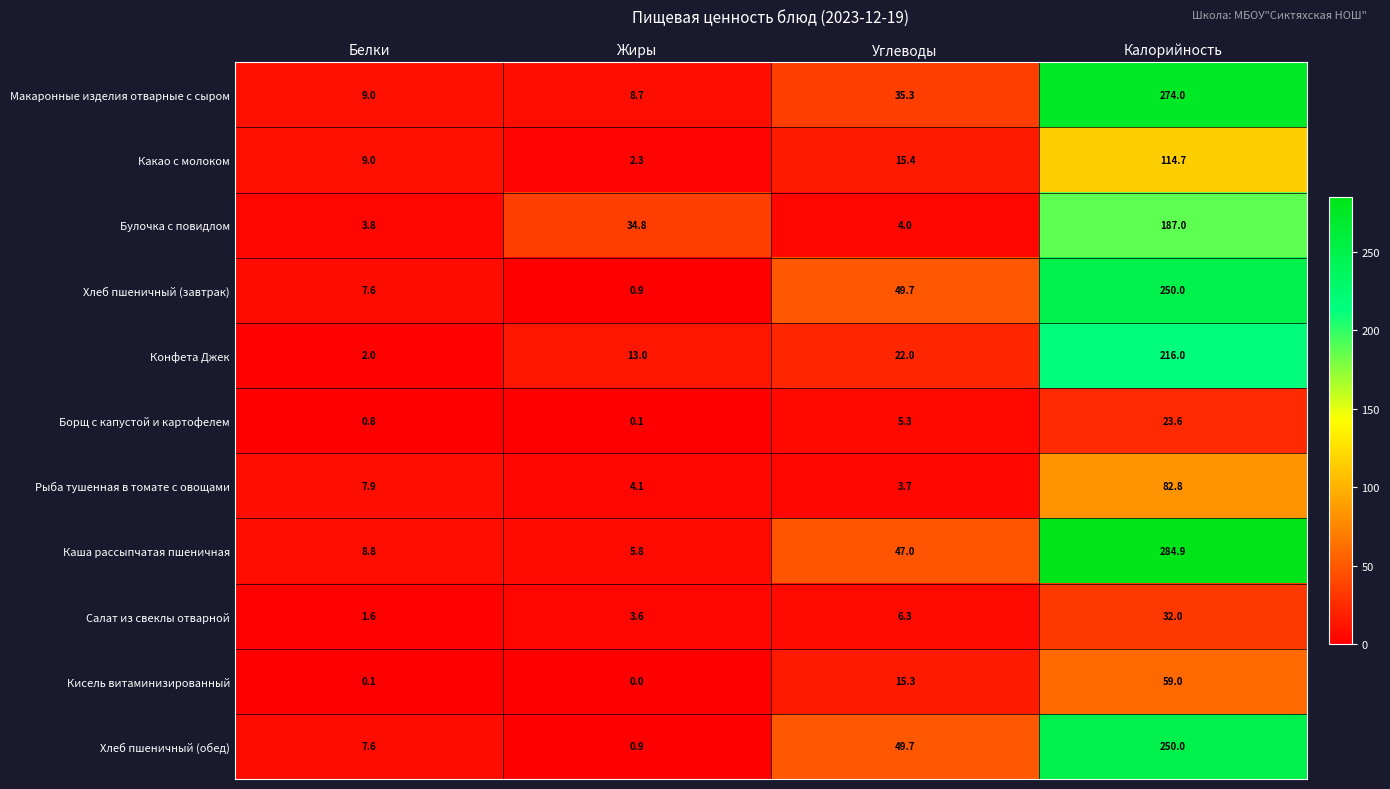

The Какао с молоком series shows 189.5 at Калорийность. True or false?

False